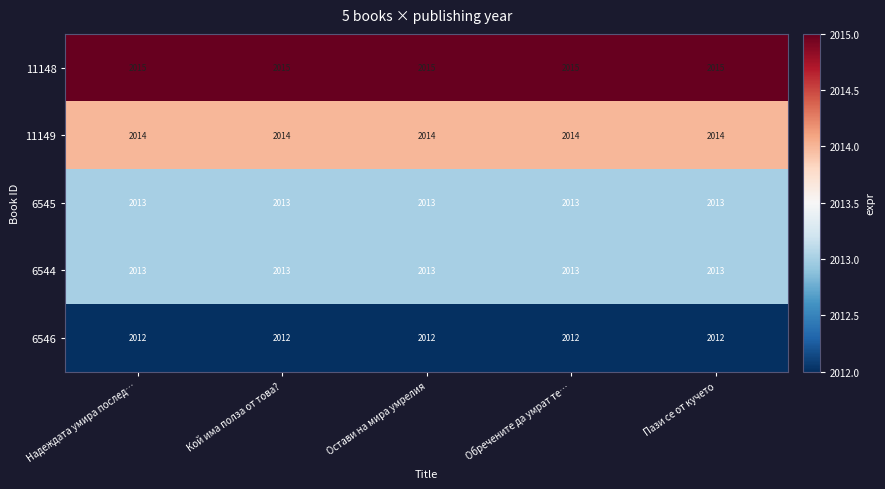

What is the greatest value displayed?

2015